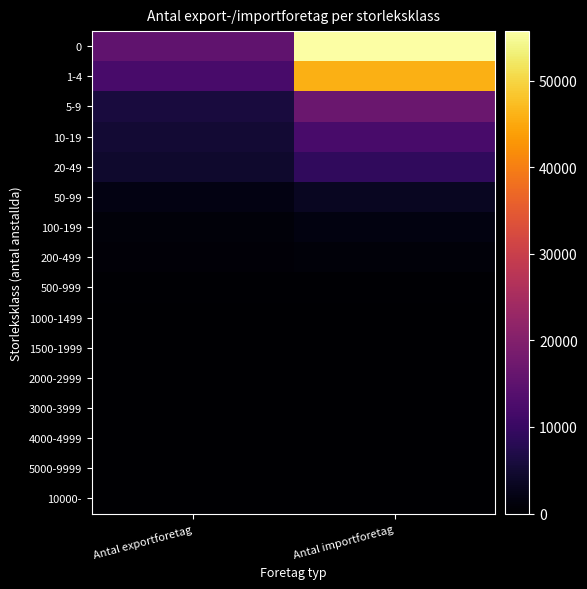

What is the spread (max minus min) of values at Antal exportforetag?

15243